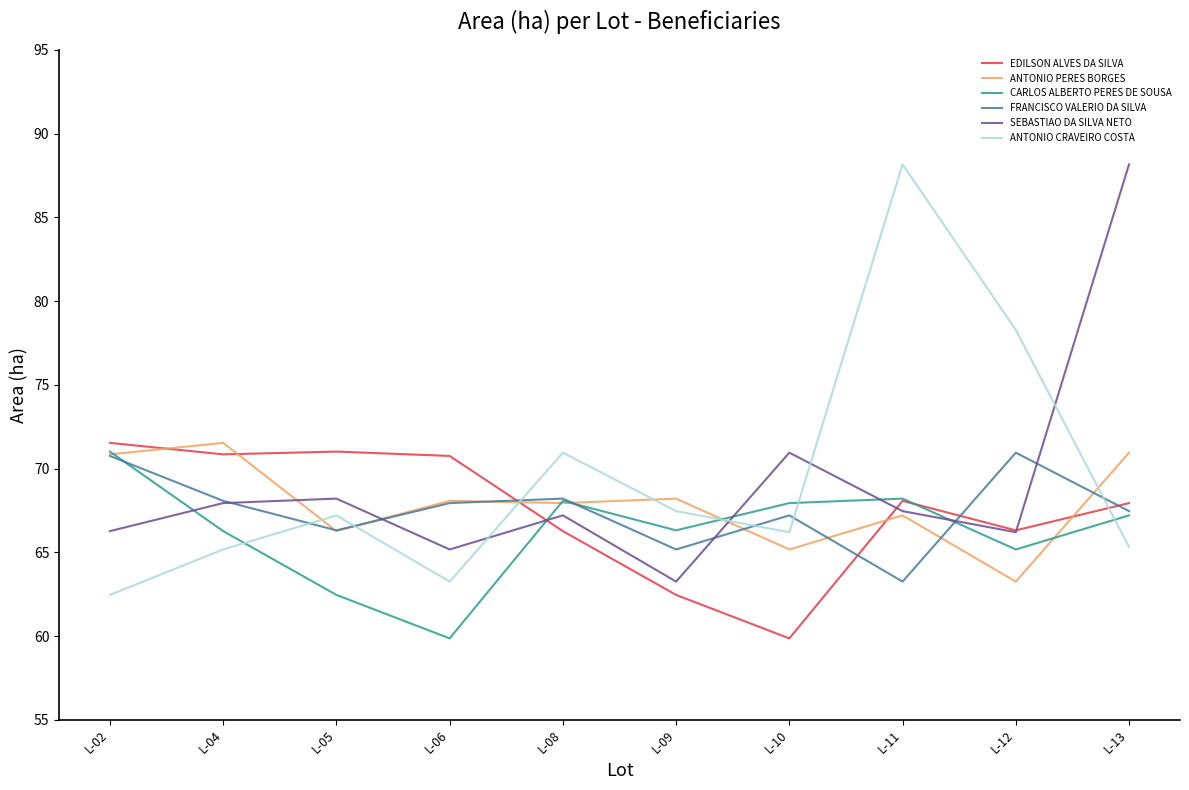

True or false: FRANCISCO VALERIO DA SILVA and ANTONIO CRAVEIRO COSTA cross at least once.

True